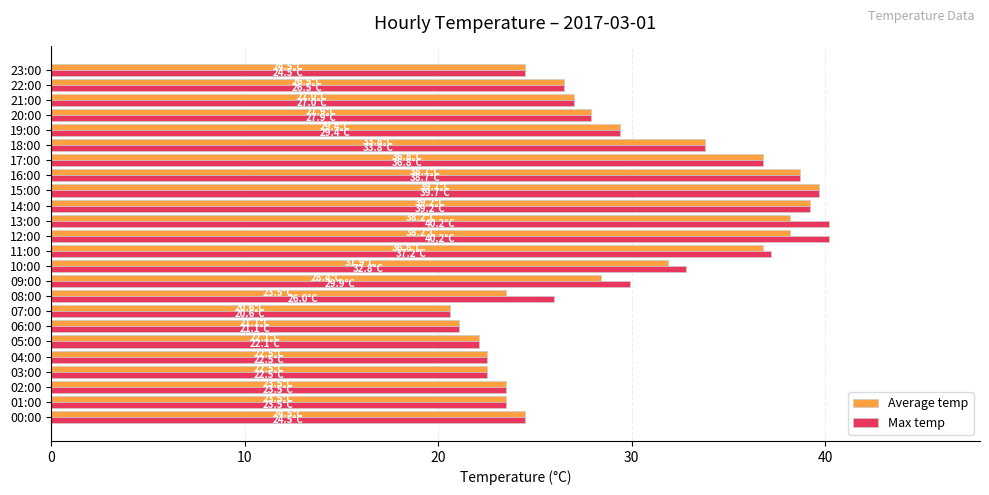

The value of Average temp at 05:00 is 22.1. True or false?

True